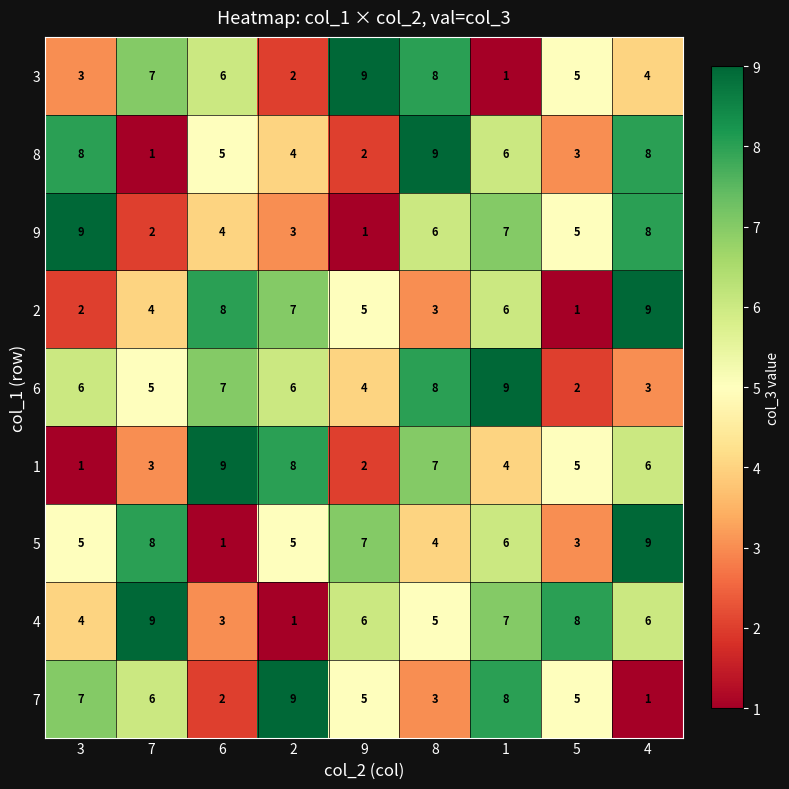

At how many categories does at least one series exceed 3?

9